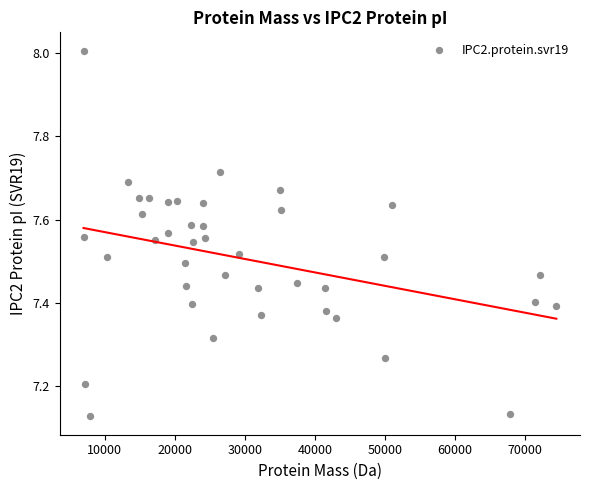

What is the range of X values (max minus min)?

67533.1